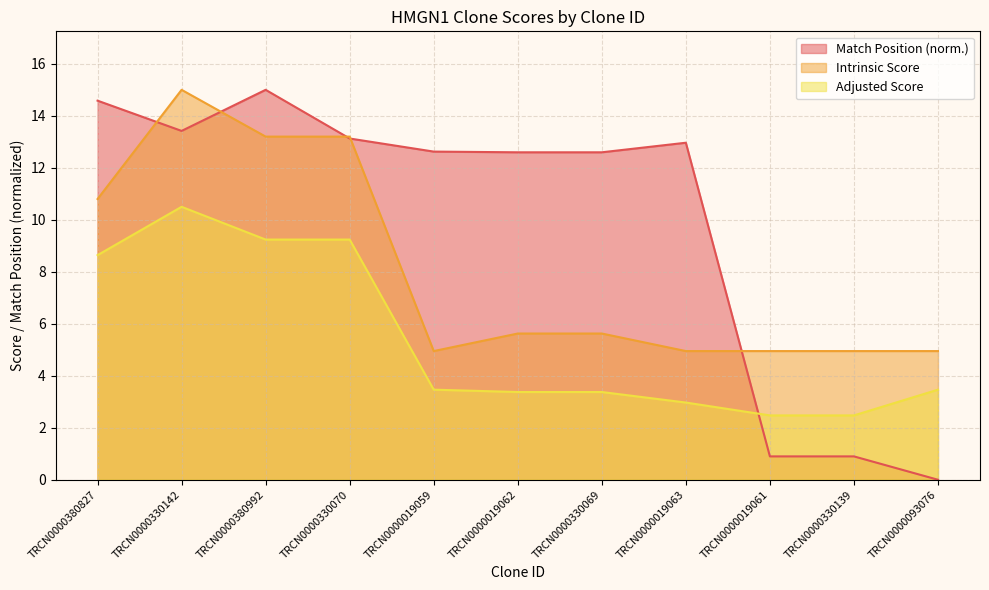

Reading left to right, what are all the values shown in this chart?

Match Position: TRCN0000380827=14.6	TRCN0000330142=13.4	TRCN0000380992=15.0	TRCN0000330070=13.1	TRCN0000019059=12.6	TRCN0000019062=12.6	TRCN0000330069=12.6	TRCN0000019063=13.0	TRCN0000019061=0.9	TRCN0000330139=0.9	TRCN0000093076=0.0
Adjusted Score: TRCN0000380827=8.6	TRCN0000330142=10.5	TRCN0000380992=9.2	TRCN0000330070=9.2	TRCN0000019059=3.5	TRCN0000019062=3.4	TRCN0000330069=3.4	TRCN0000019063=3.0	TRCN0000019061=2.5	TRCN0000330139=2.5	TRCN0000093076=3.5
Intrinsic Score: TRCN0000380827=10.8	TRCN0000330142=15.0	TRCN0000380992=13.2	TRCN0000330070=13.2	TRCN0000019059=5.0	TRCN0000019062=5.6	TRCN0000330069=5.6	TRCN0000019063=5.0	TRCN0000019061=5.0	TRCN0000330139=5.0	TRCN0000093076=5.0